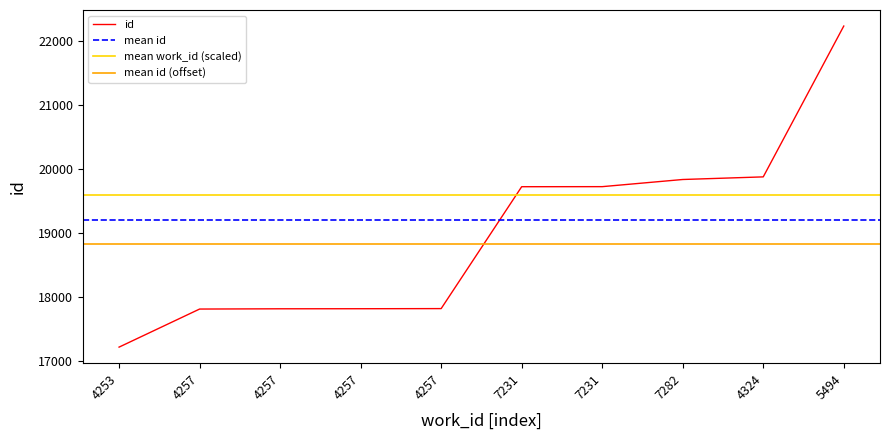

What is the value of the 8th point from the left?

19838